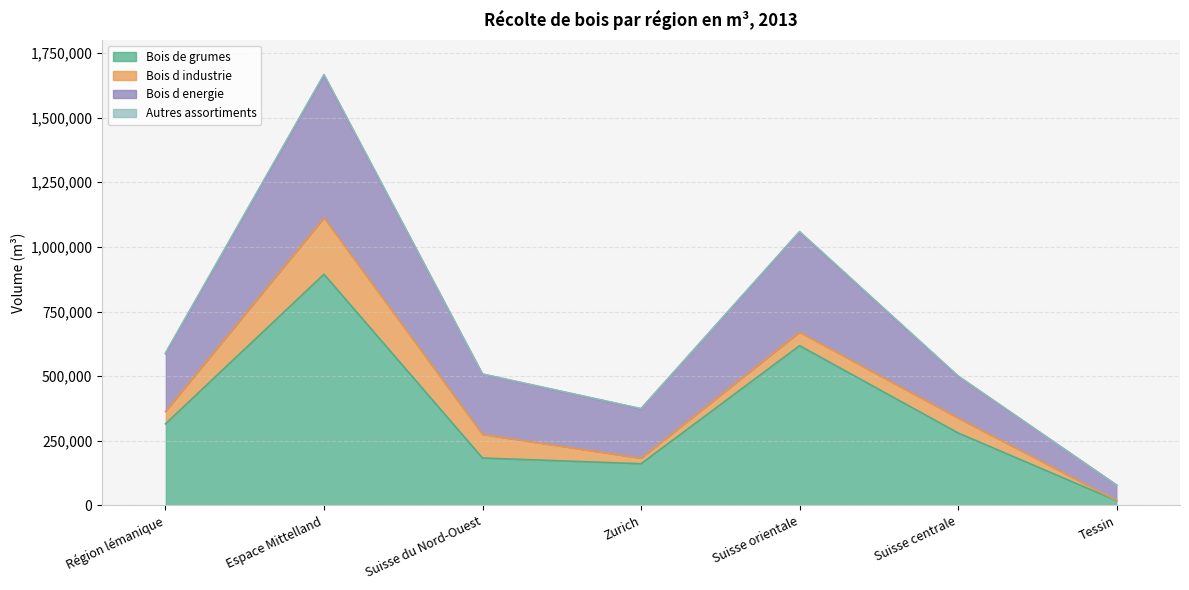

What is the difference between the maximum and minimum values in the Bois de grumes series?

875850